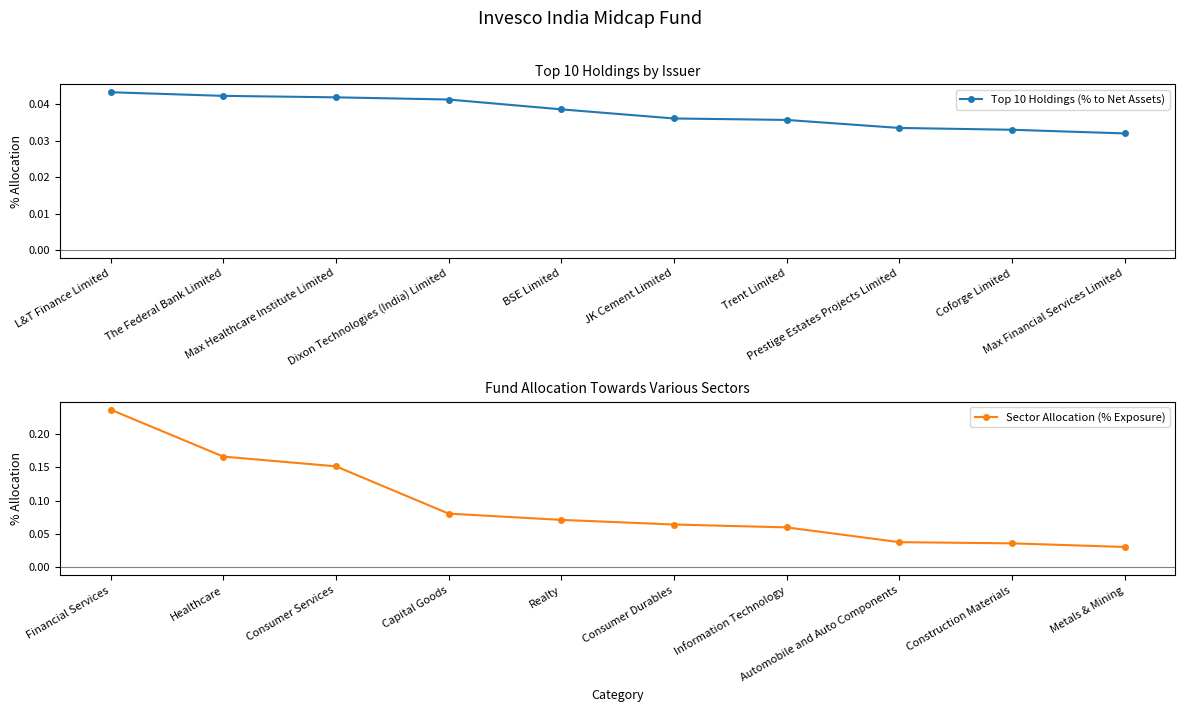

What is the average value of the Sector Allocation (% Exposure) series?

0.1